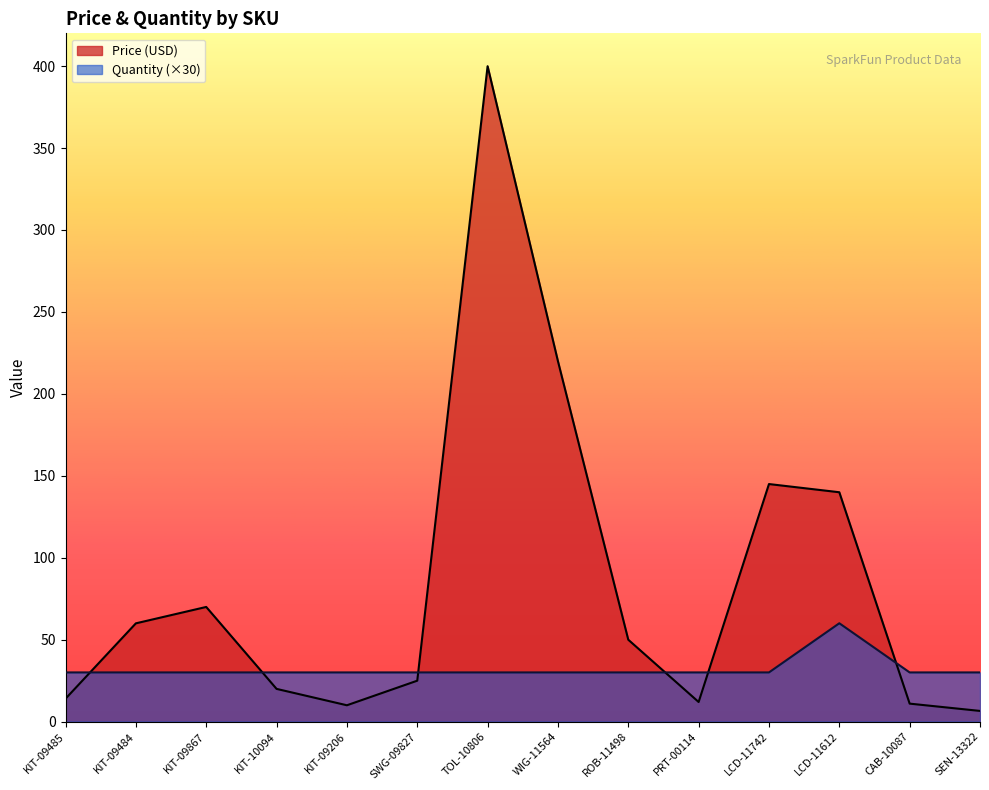

What value does the Quantity series have at KIT-09867?

30.0